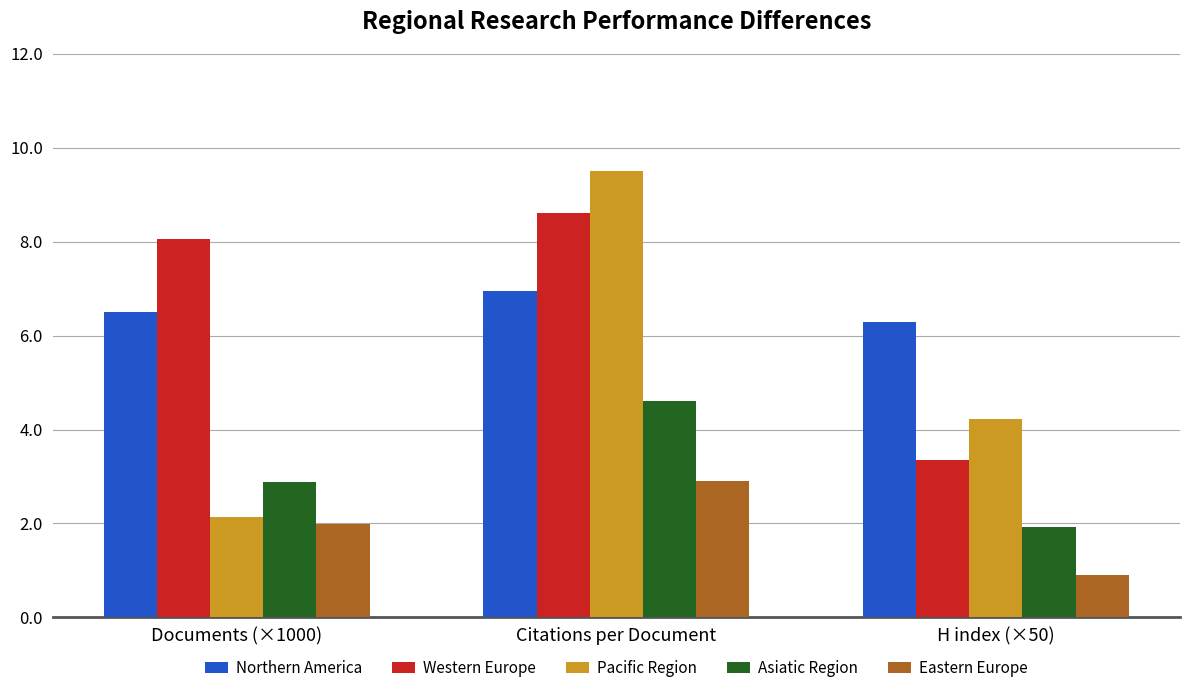

Which category has the lowest value across all series?

H index (×50)